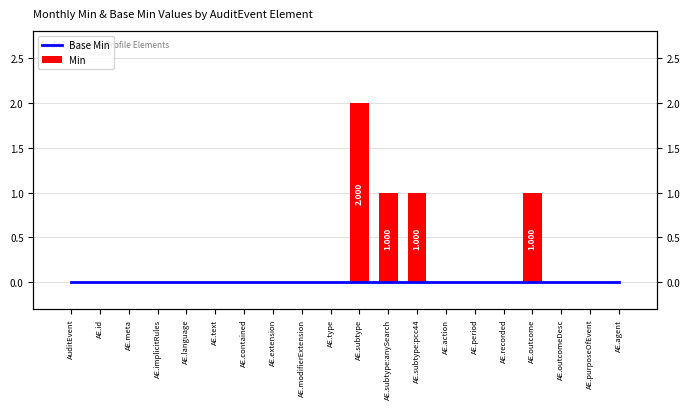

How many bars are there in each group?

2